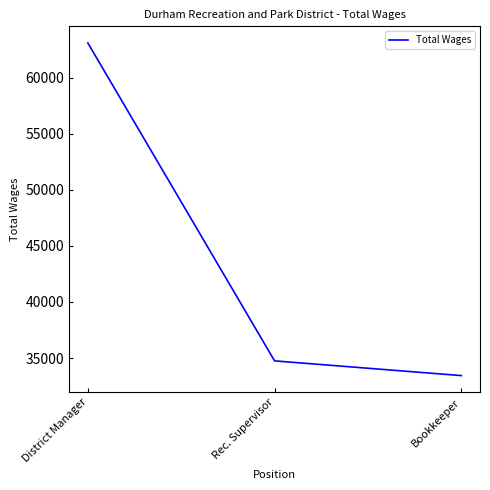

What is the sum of the values at Rec. Supervisor and Bookkeeper?

68176